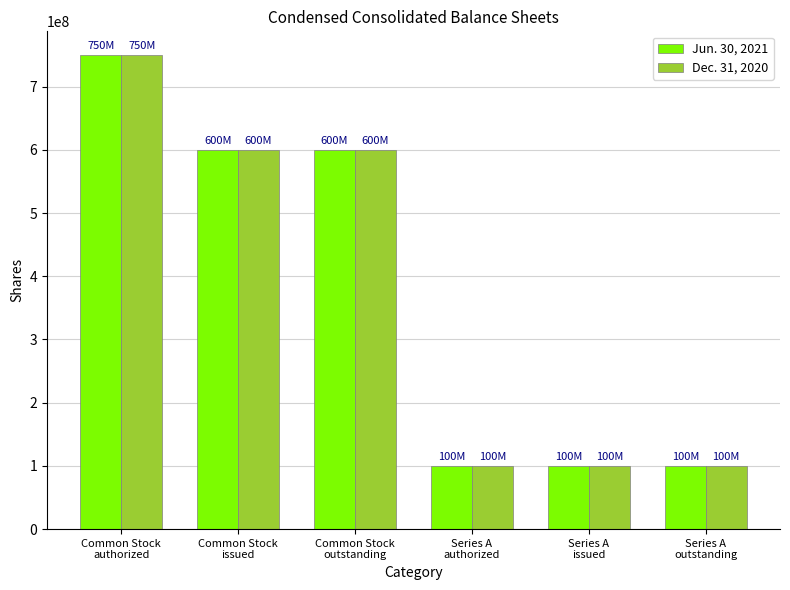

What are all the series names shown in the legend?

Jun. 30, 2021, Dec. 31, 2020